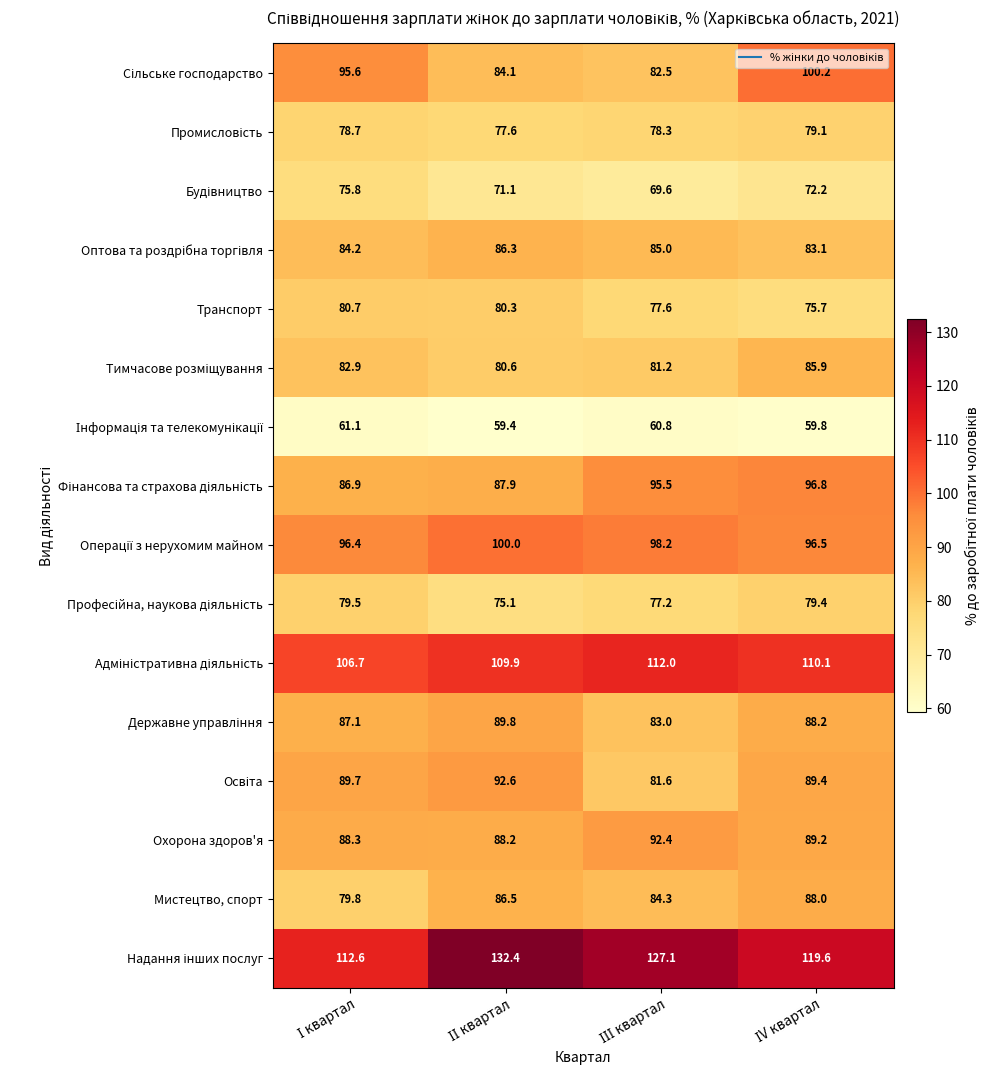

At how many categories does at least one series exceed 75?

4